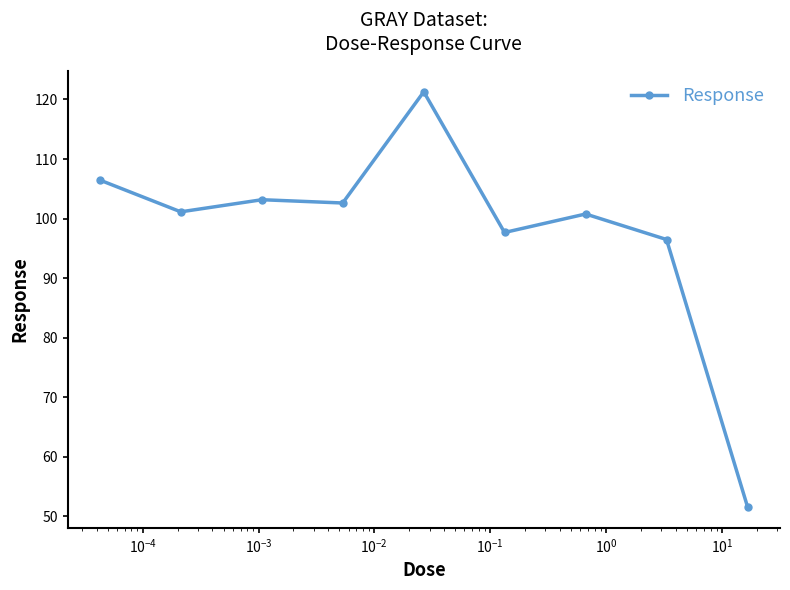

Reading left to right, transcribe all the data shown in this chart.

106.5	101.1	103.2	102.6	121.3	97.7	100.8	96.5	51.6